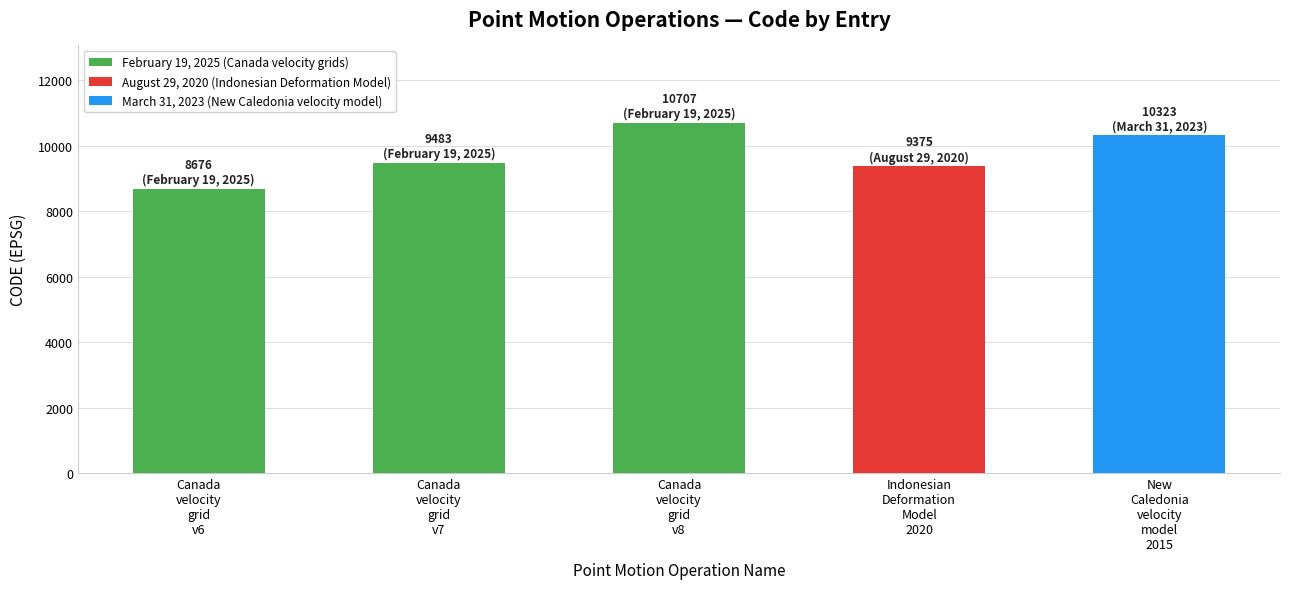

The value at Canada
velocity
grid
v6 is 8676. True or false?

True